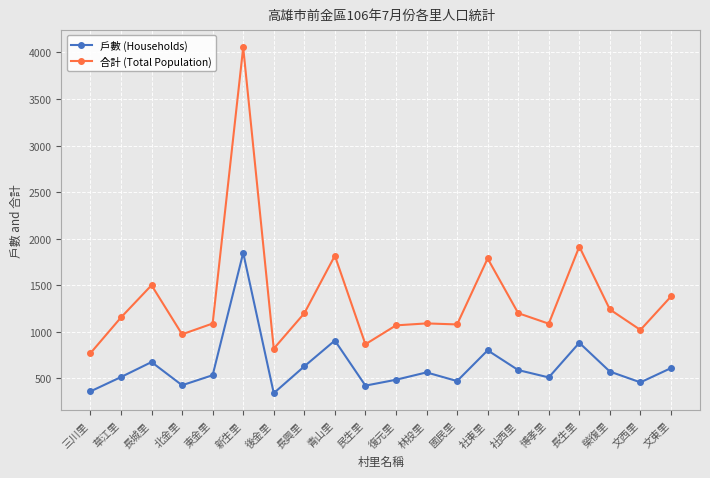

At which label does 合計 (Total Population) reach its peak?

新生里